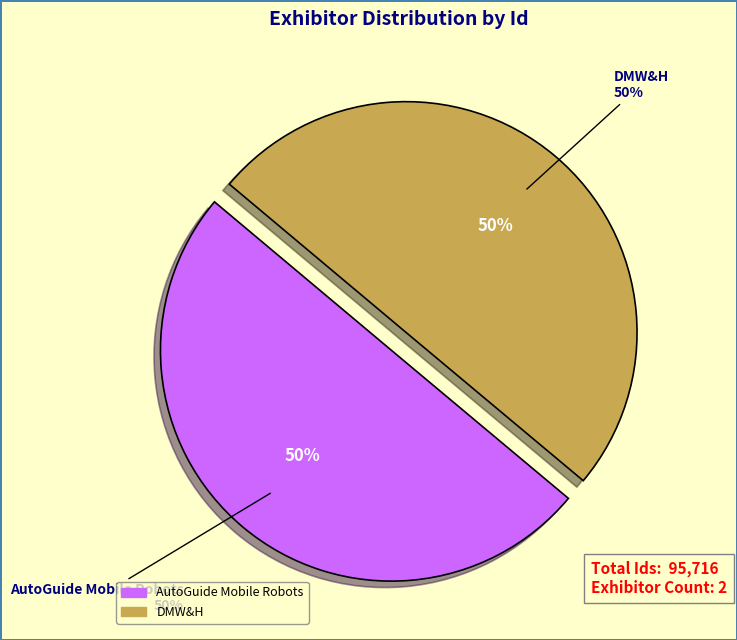

Which category has the smallest portion of the pie?

DMW&H